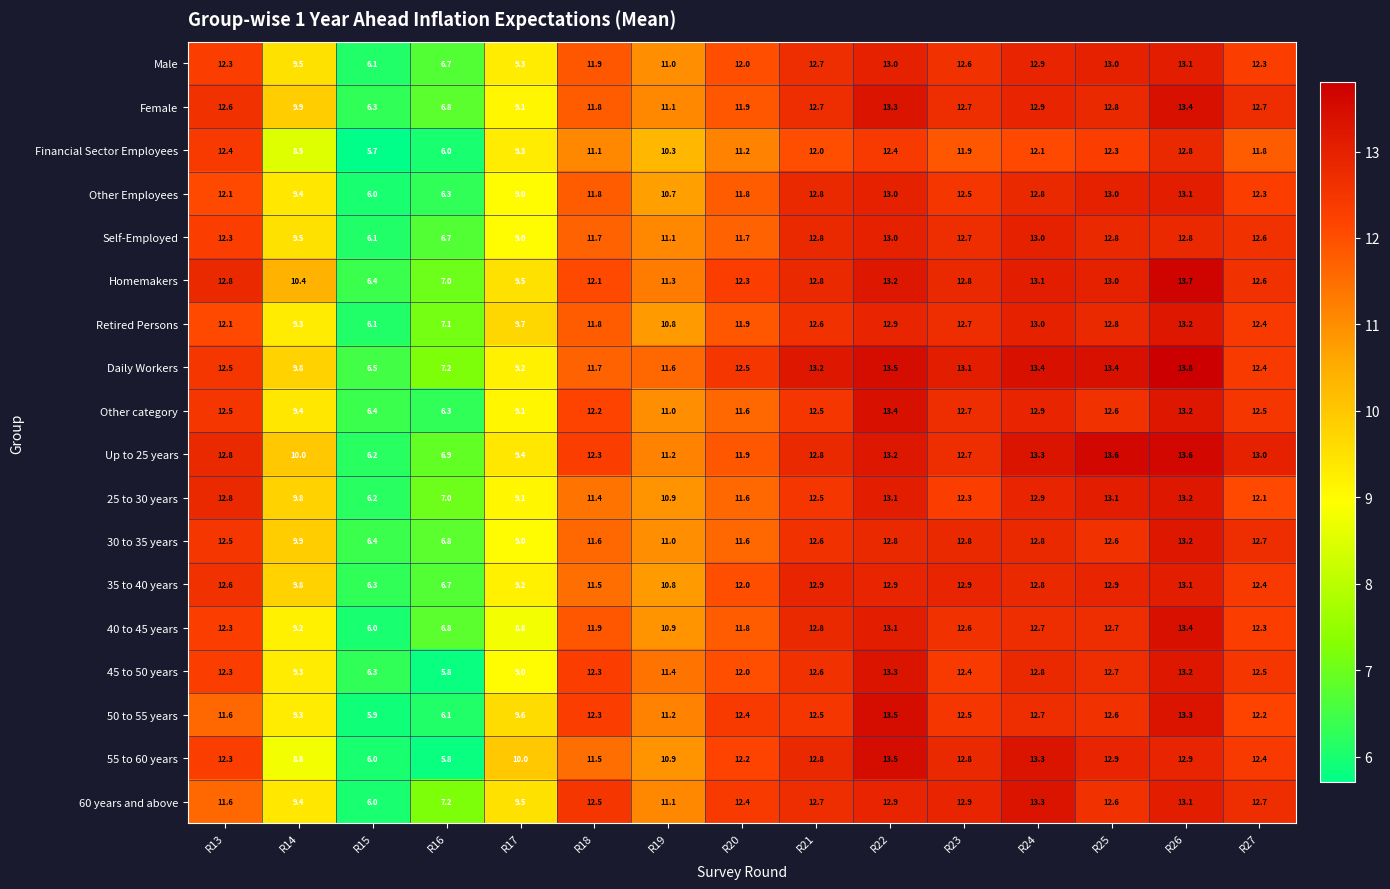

Which series has the largest range (max minus min)?

55 to 60 years